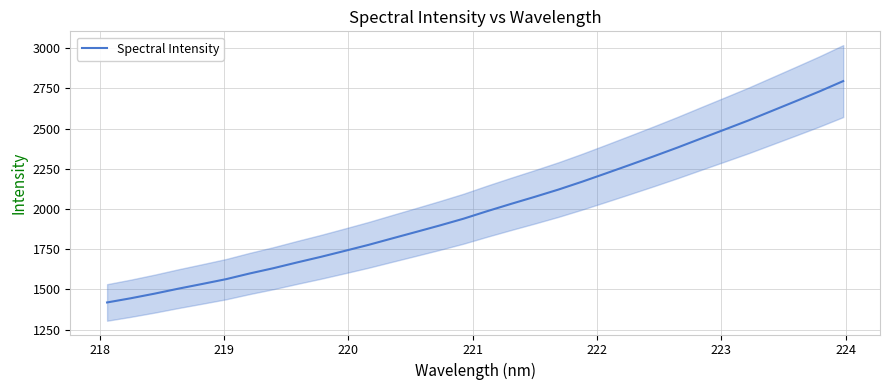

What is the difference between the maximum and minimum values?

1376.0